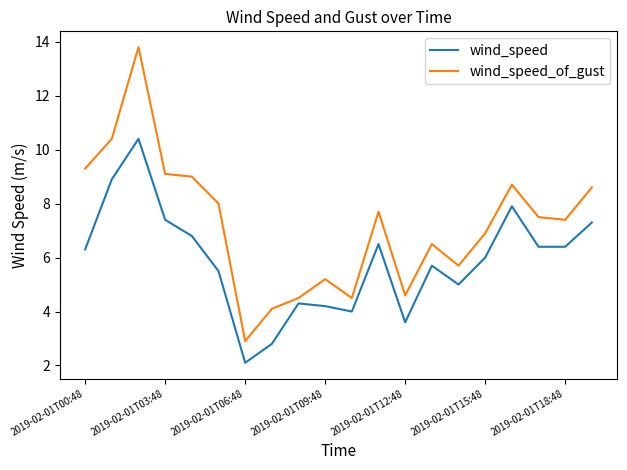

List the series in order of their overall mean, highest first.

wind_speed_of_gust, wind_speed